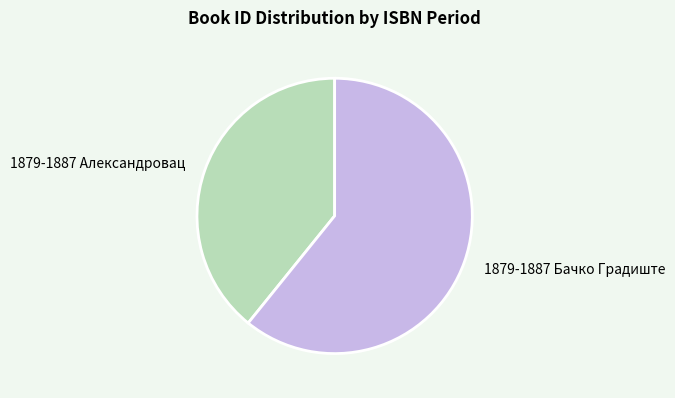

How many slices are in this pie chart?

2